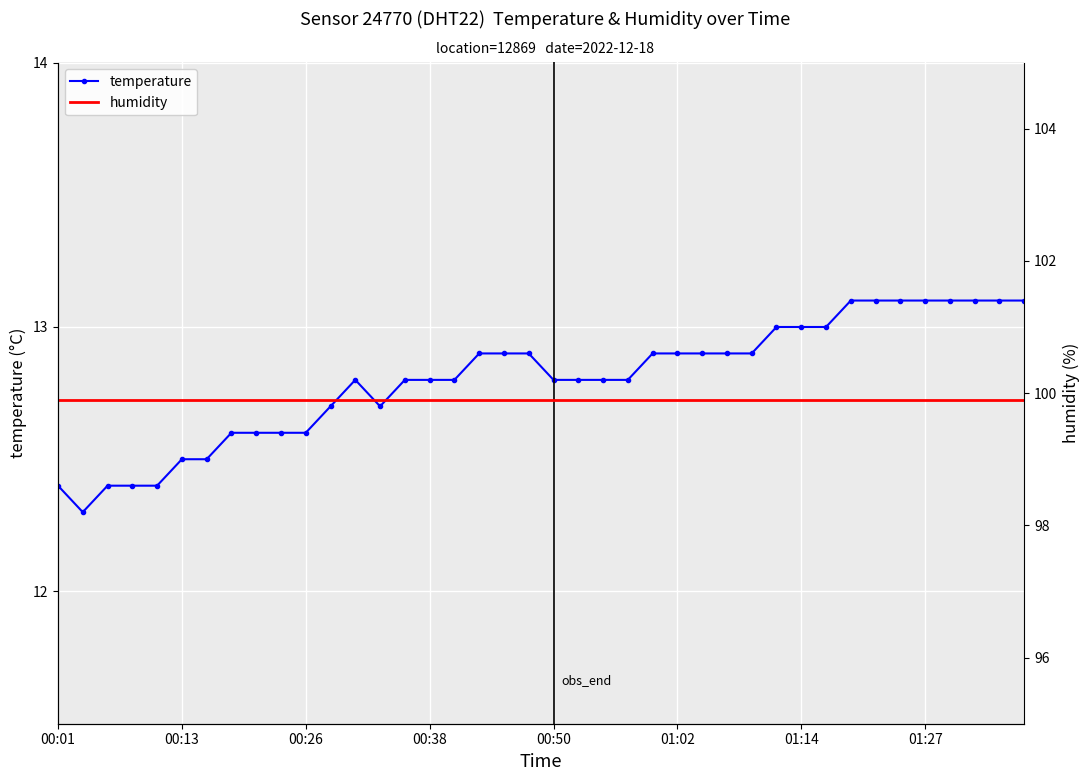

What is the highest value of the humidity series?

99.9